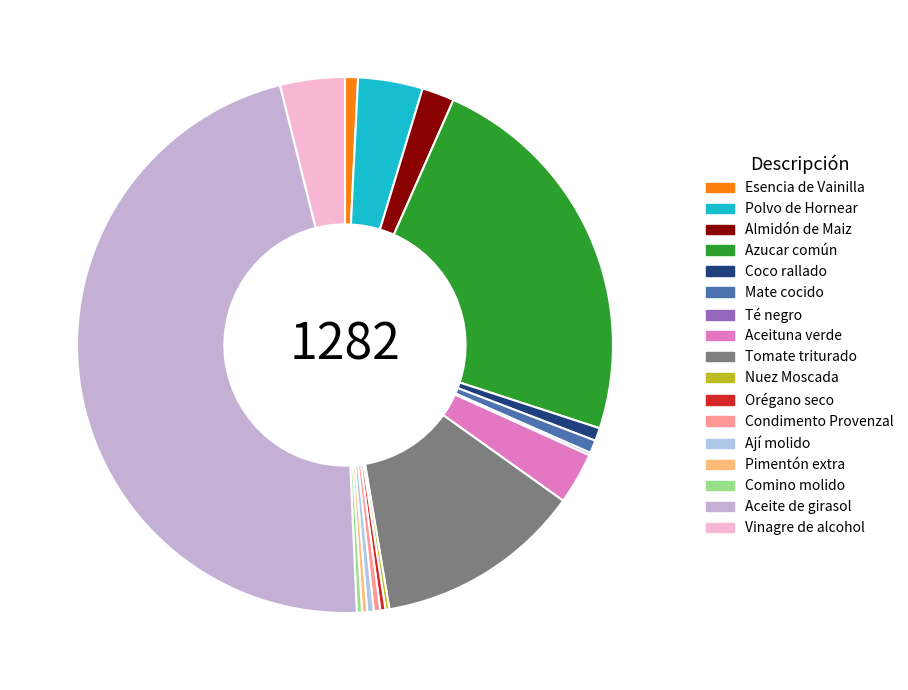

Combined, what portion of the pie is Comino molido and Pimentón extra?

0.6%